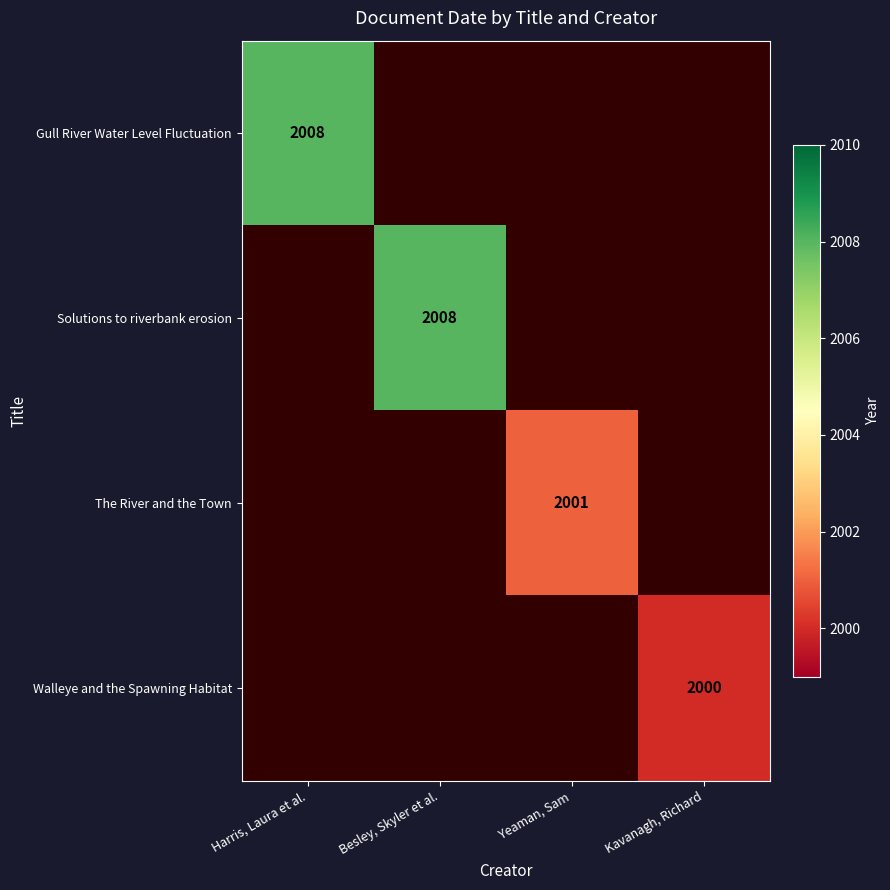

Is the value of Walleye and the Spawning Habitat at Kavanagh, Richard greater than the value of The River and the Town at Yeaman, Sam?

No